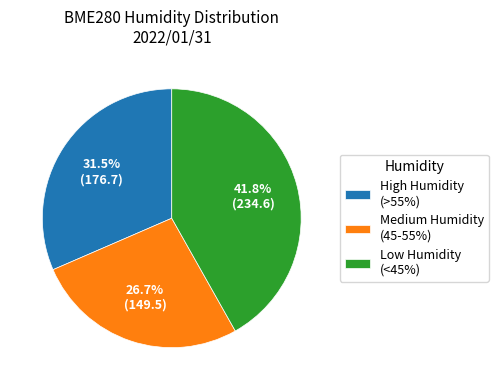

What percentage is NOT represented by Low Humidity (<45%)?

58.2%